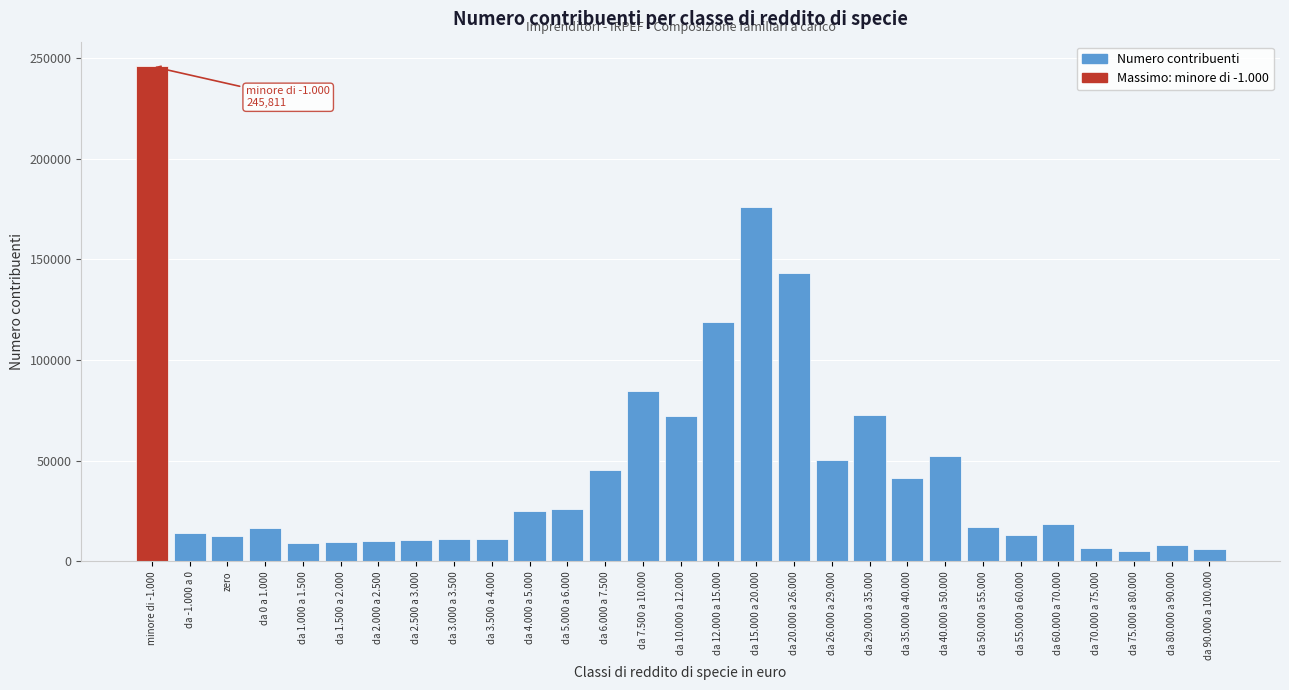

Which has a higher value, da 55.000 a 60.000 or da 6.000 a 7.500?

da 6.000 a 7.500